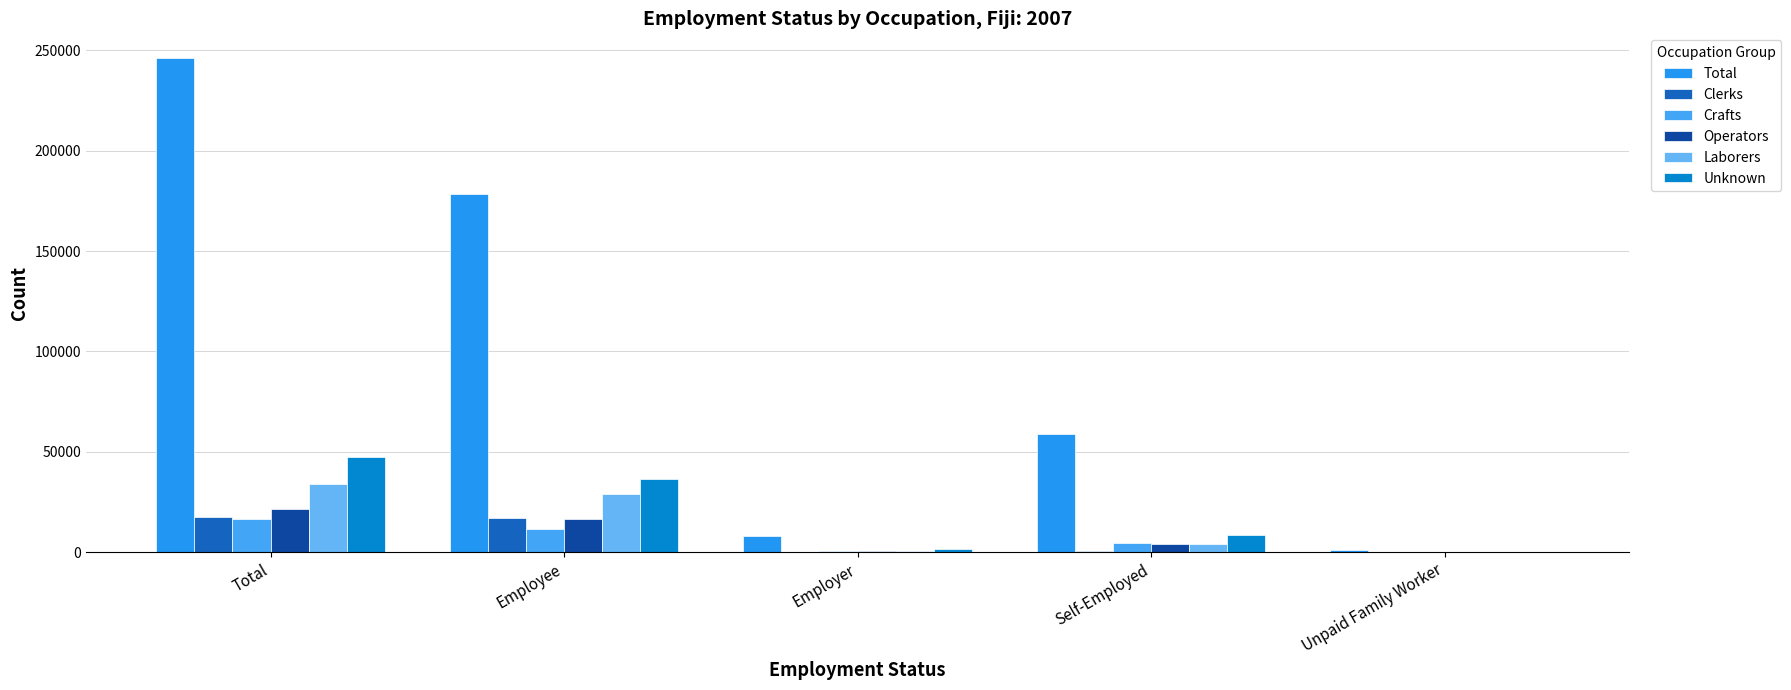

Between Self-Employed and Employer, which is larger?

Self-Employed